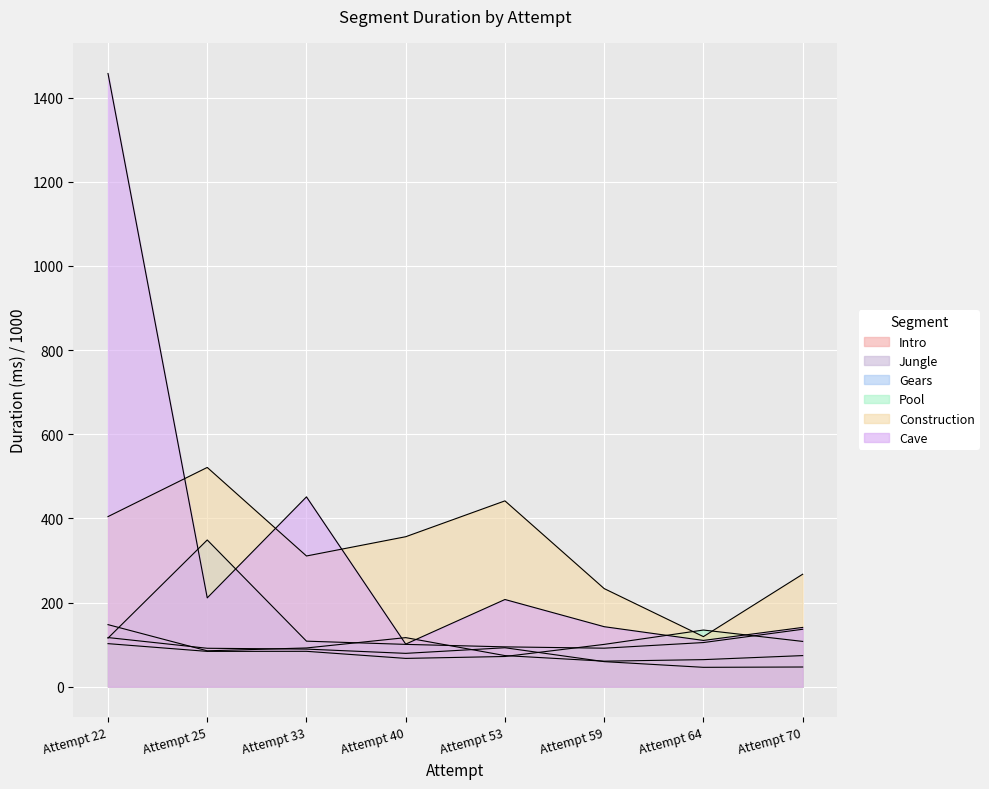

How many lines are shown in the chart?

6